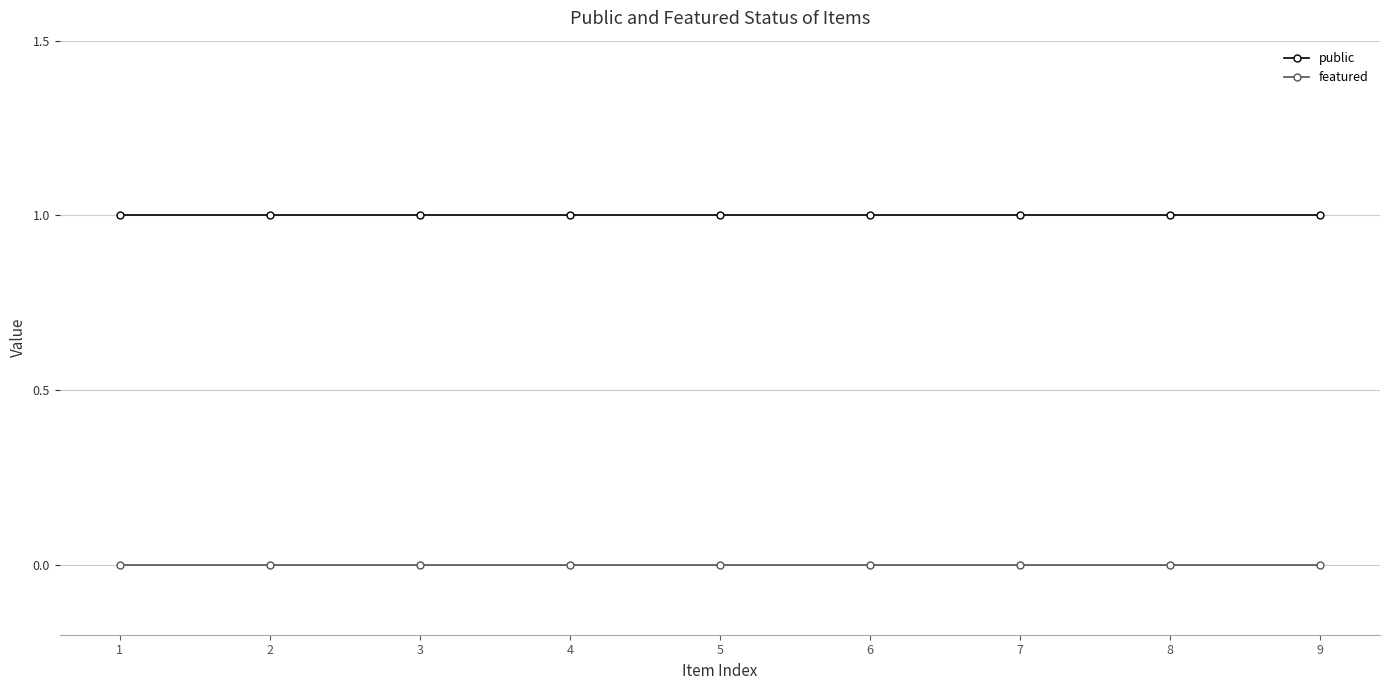

Does the chart display data point markers on the line(s)?

Yes